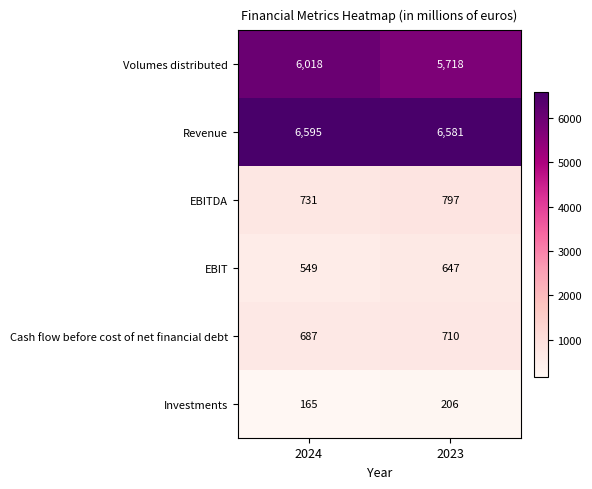

Which label corresponds to the smallest value in the chart?

2024